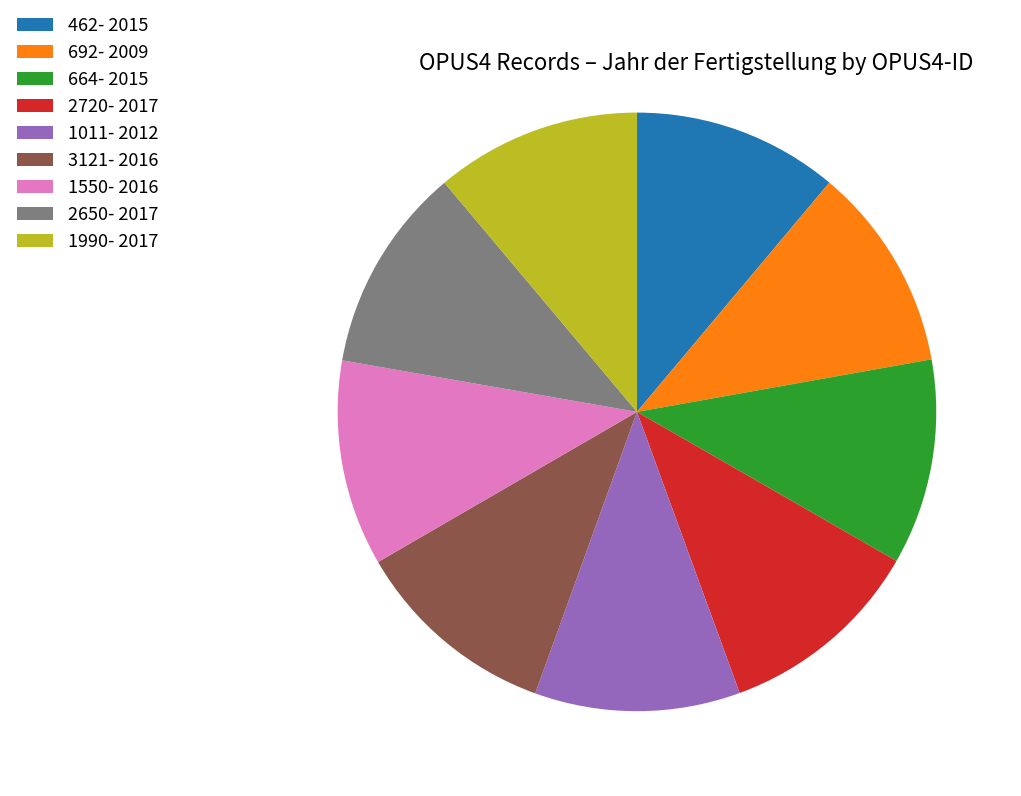

Is there a majority slice in this chart?

No